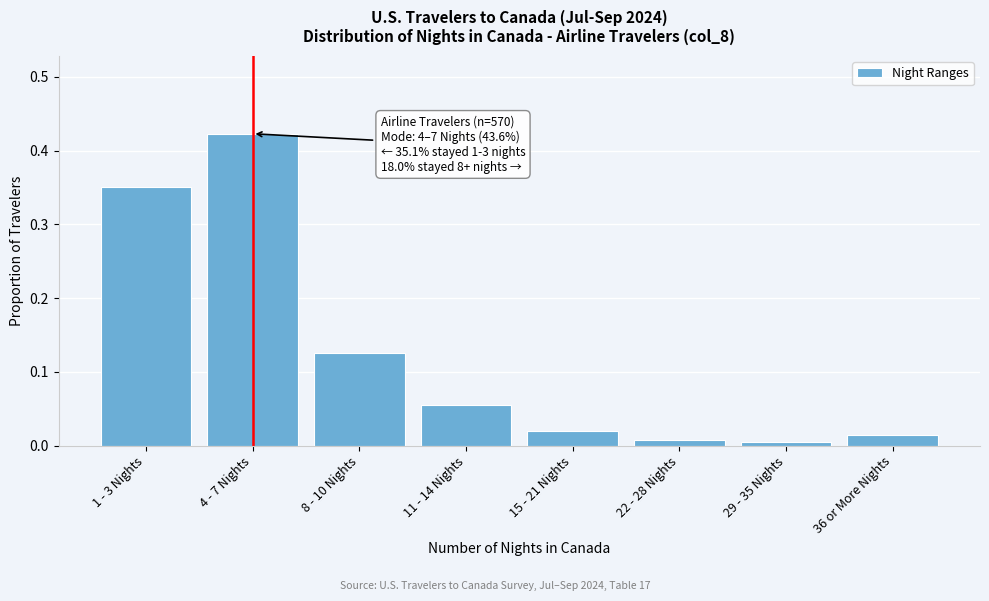

Is it true that the value at 1 - 3 Nights is 0.5?

False